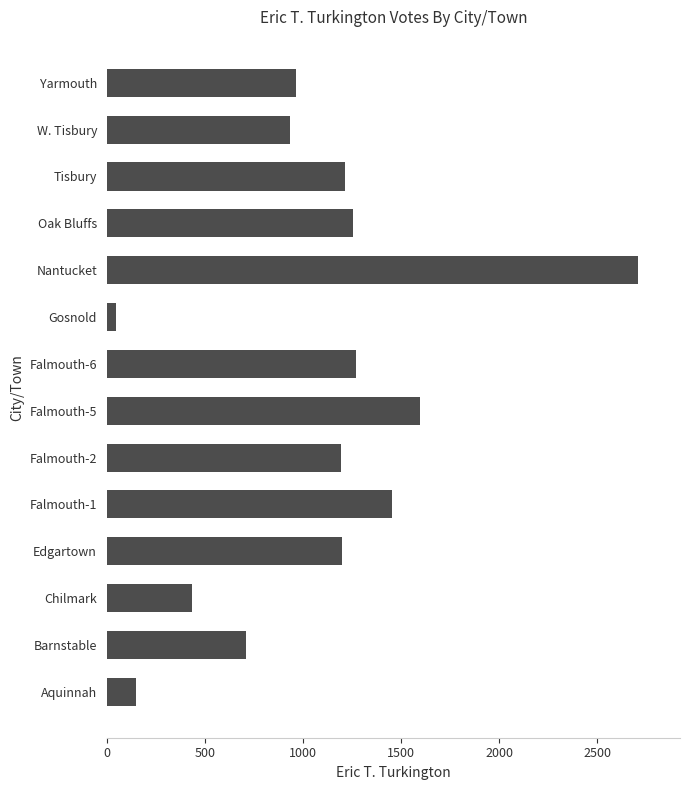

What is the difference between the maximum and minimum values?

2657